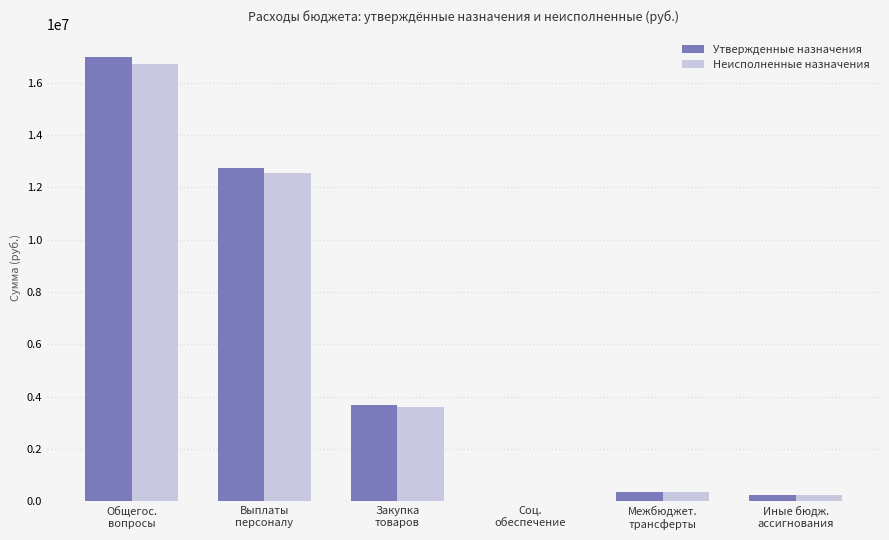

What is the sum of all Утвержденные назначения values?

33980816.0